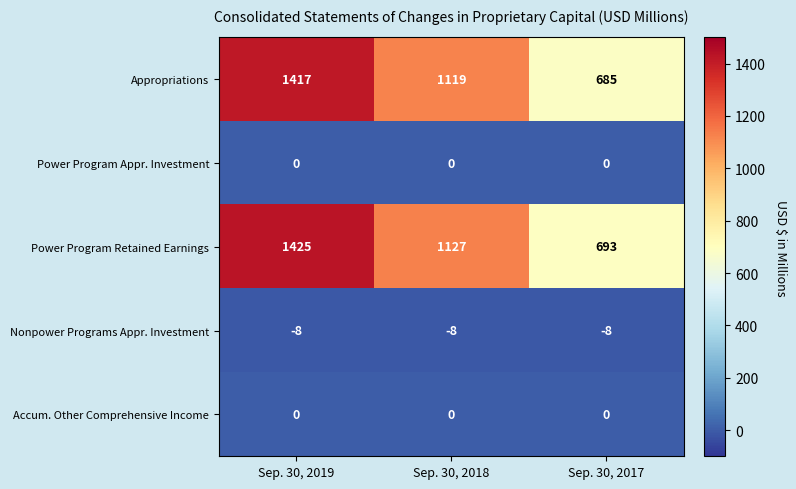

What is the sum of the Appropriations values at Sep. 30, 2017 and Sep. 30, 2019?

2102